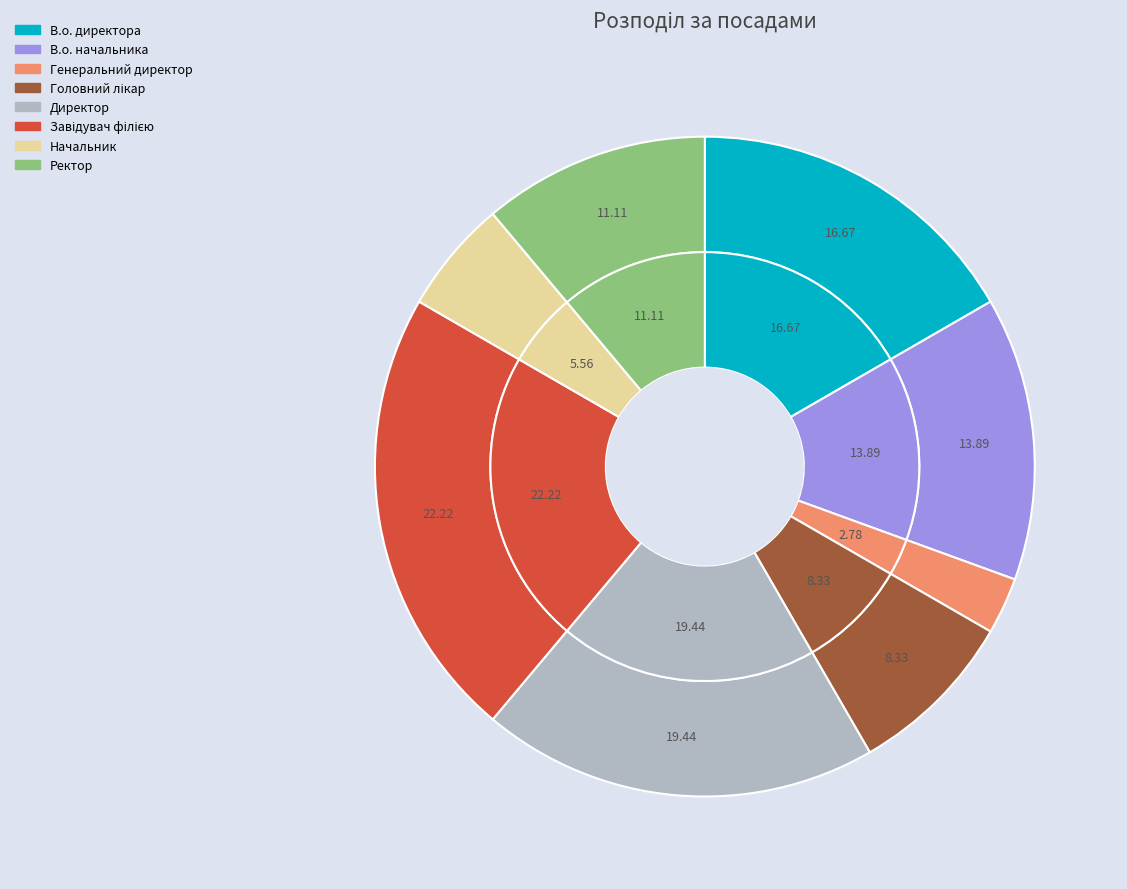

To the nearest percent, what is the difference between the Завідувач філією and Головний лікар slice percentages?

14%